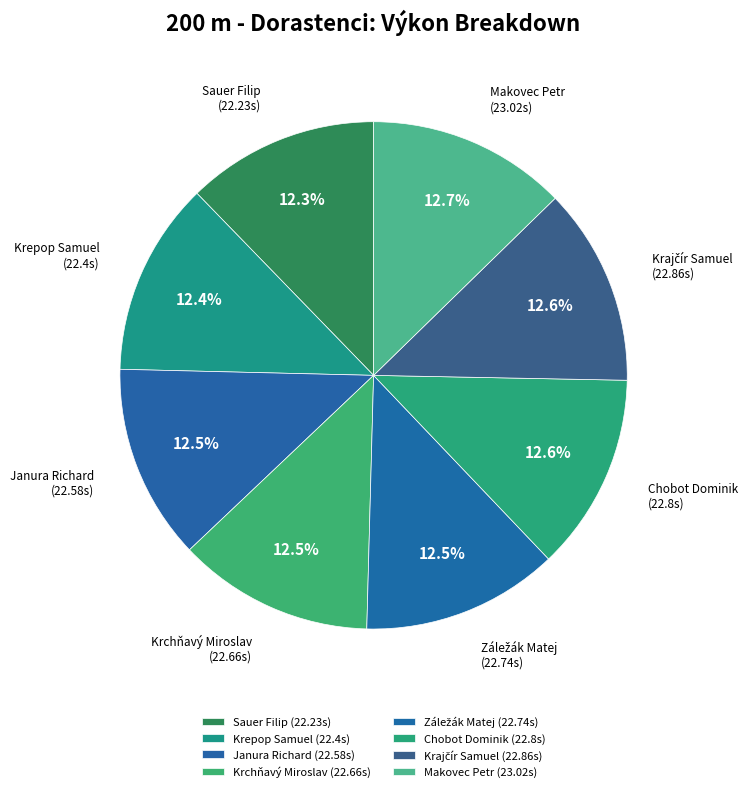

Is there a majority slice in this chart?

No